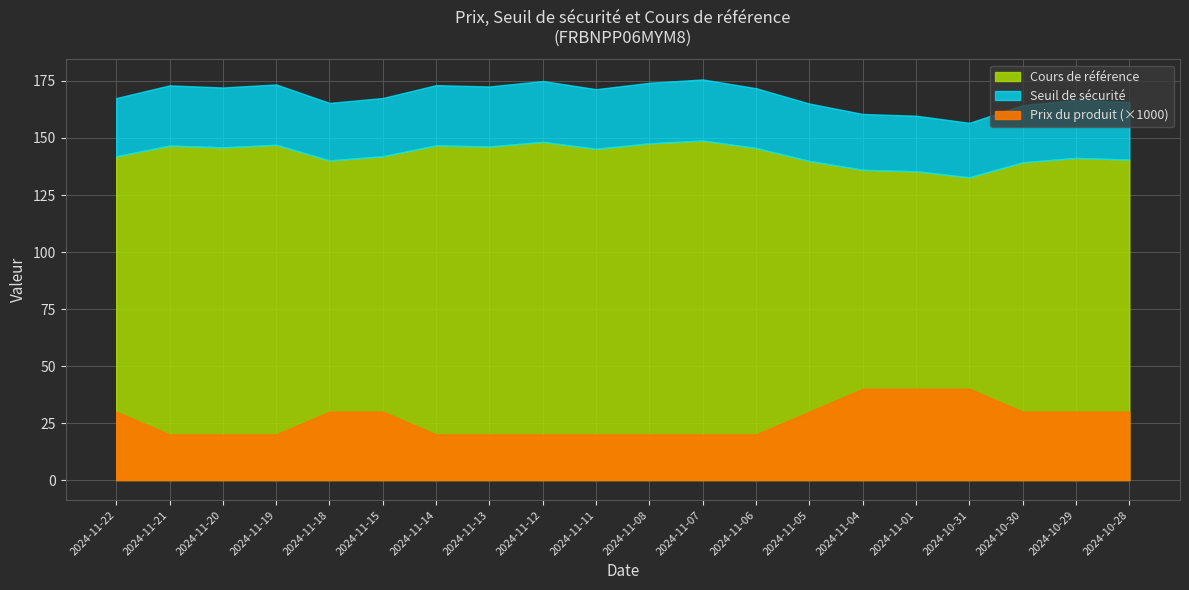

What is the difference between the Seuil de sécurité values at 2024-11-07 and 2024-11-08?

1.5